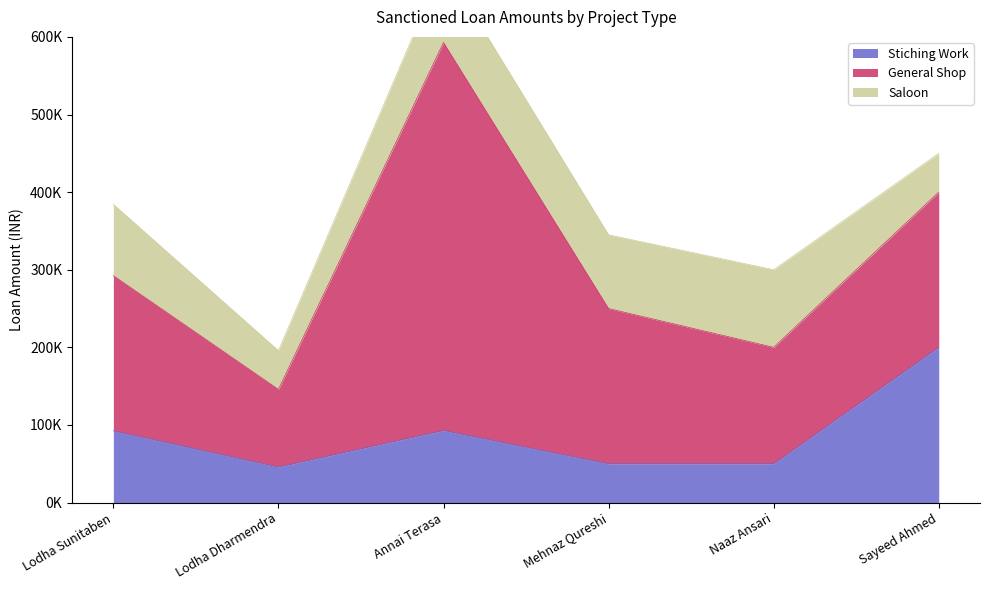

The value of General Shop at Annai Terasa is 852133. True or false?

False